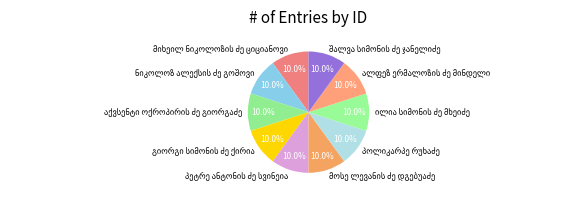

Does any single category account for the majority?

No